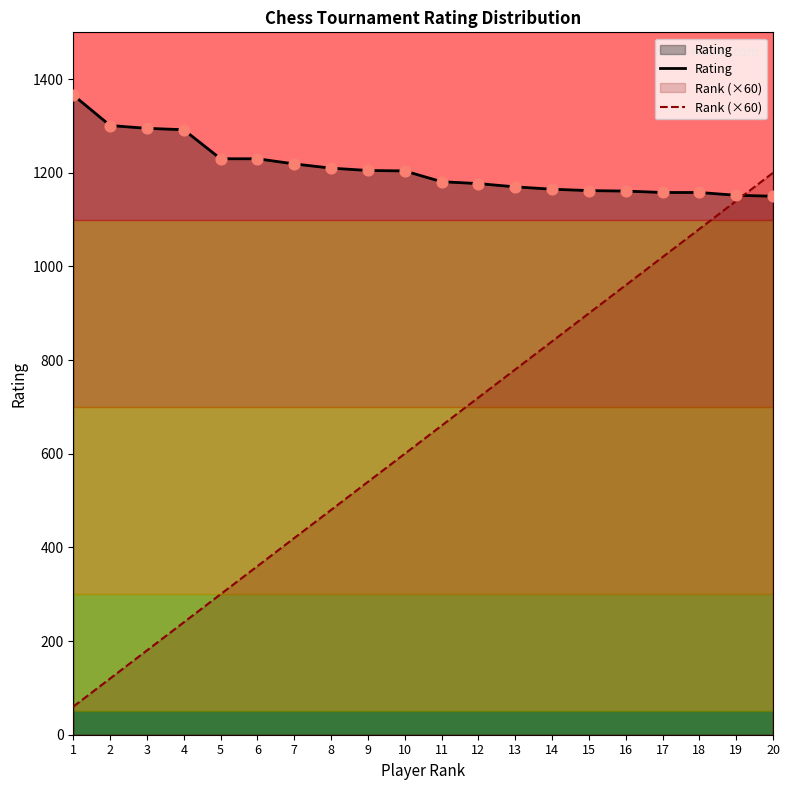

Which series has the largest total across all categories?

Rating